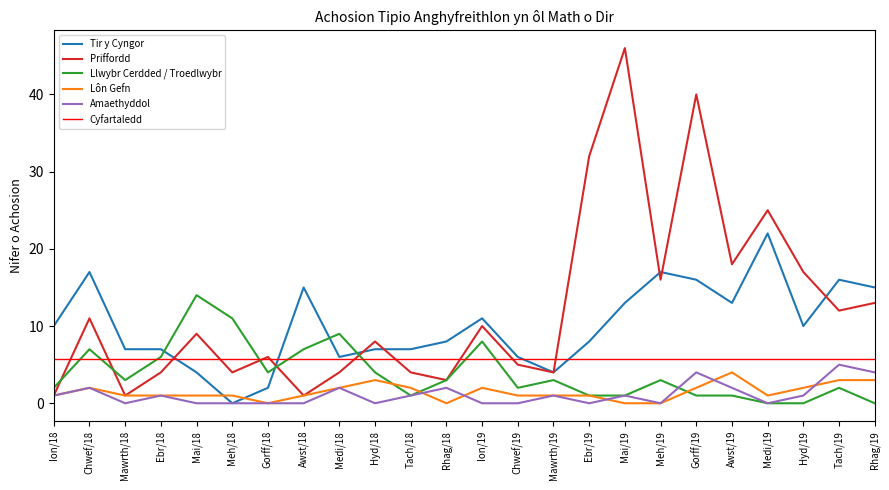

At how many categories does at least one series exceed 23?

4